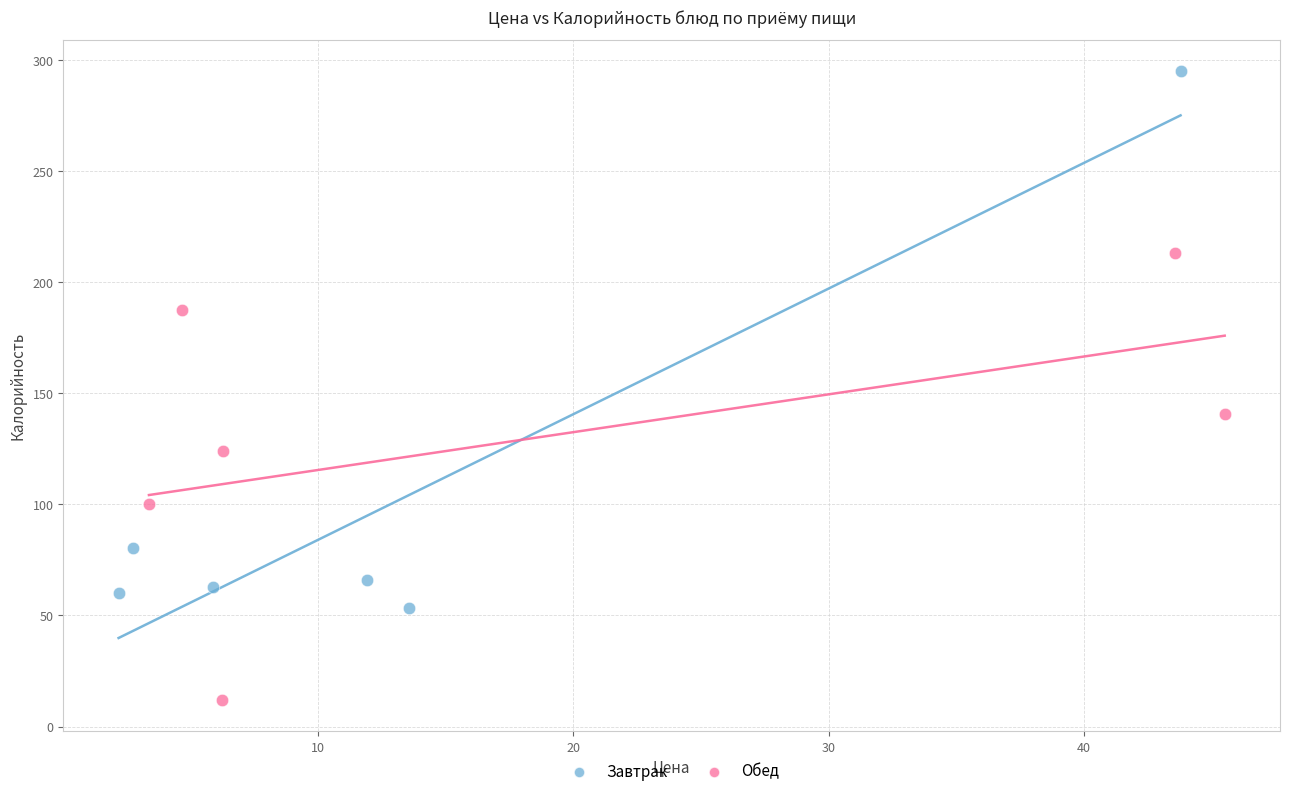

Which series reaches the maximum Y coordinate?

Завтрак